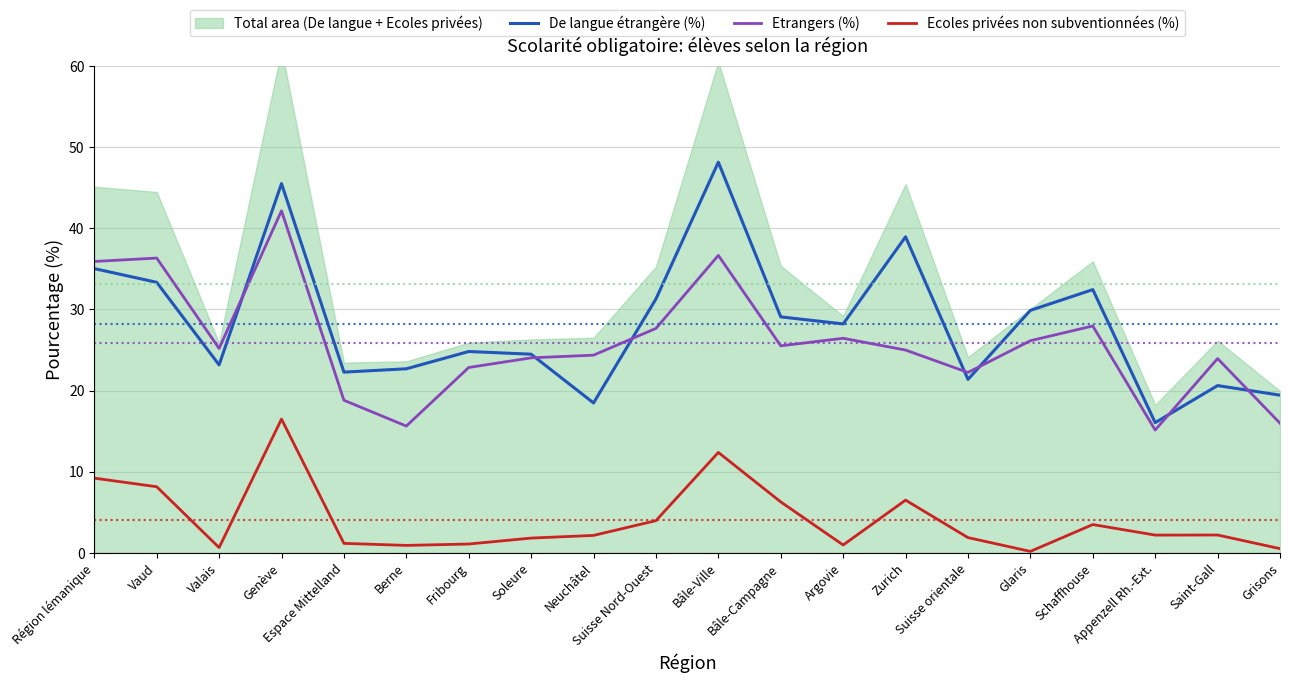

Which series changed the most between Suisse Nord-Ouest and Schaffhouse?

De langue étrangère (%)